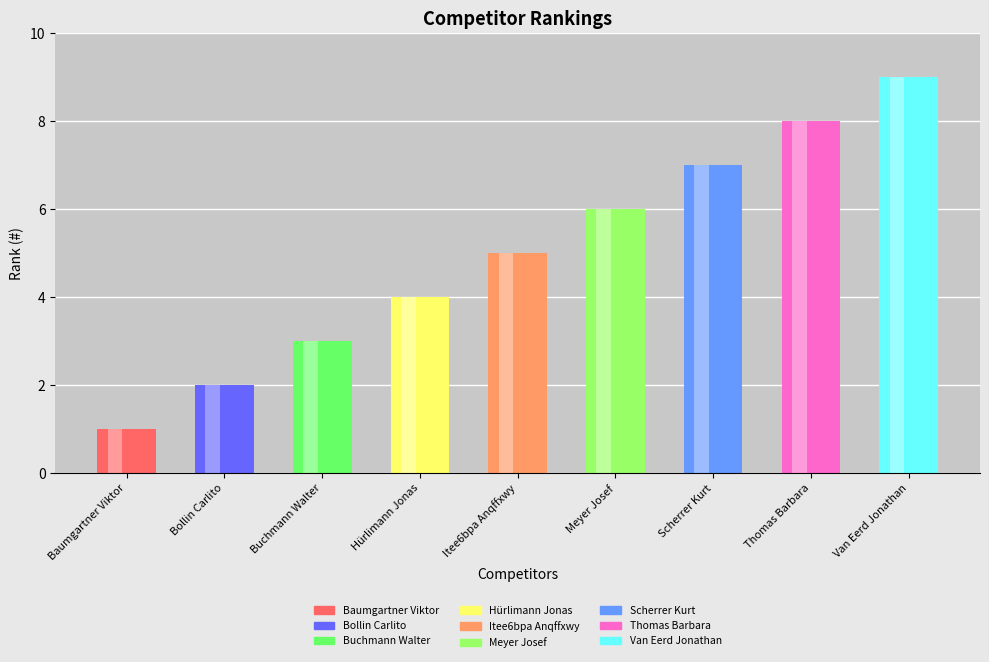

What is the sum of the values at Thomas Barbara and Hürlimann Jonas?

12